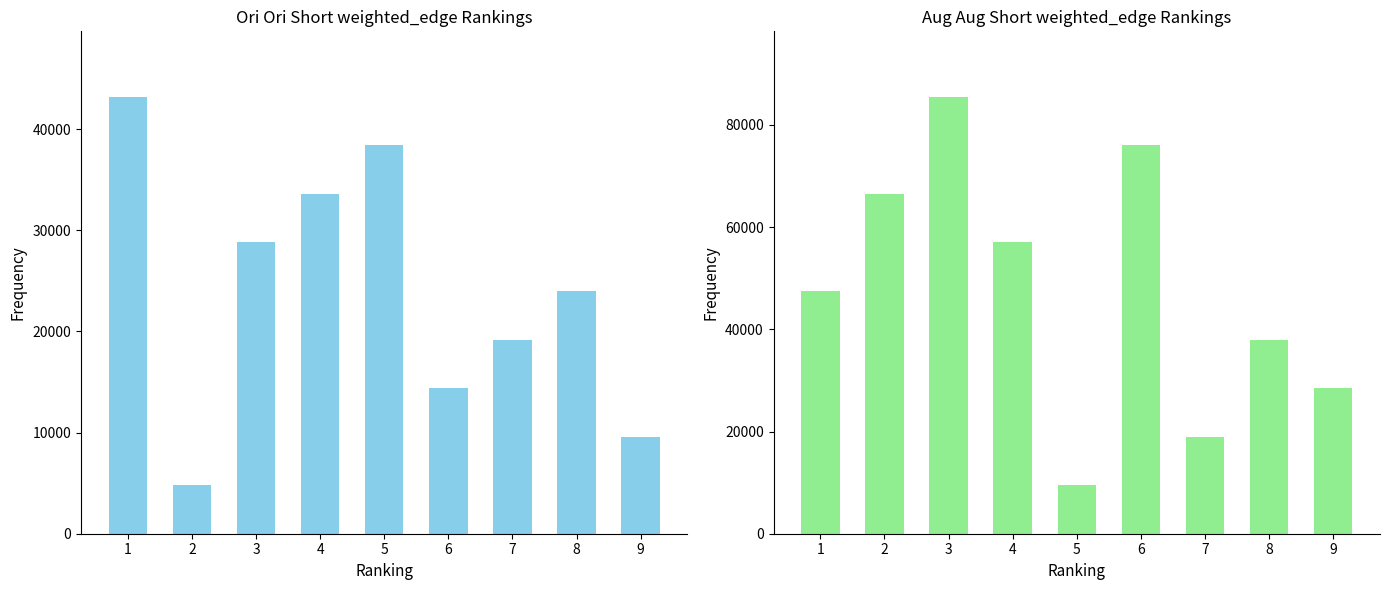

At how many categories does at least one series exceed 9733?

9